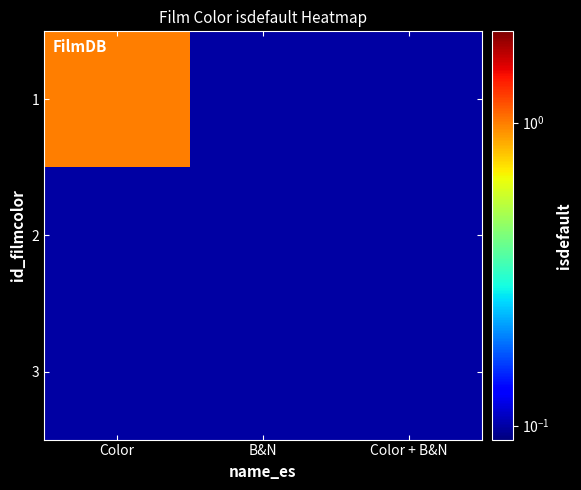

At which category is the sum across all series the highest?

Color